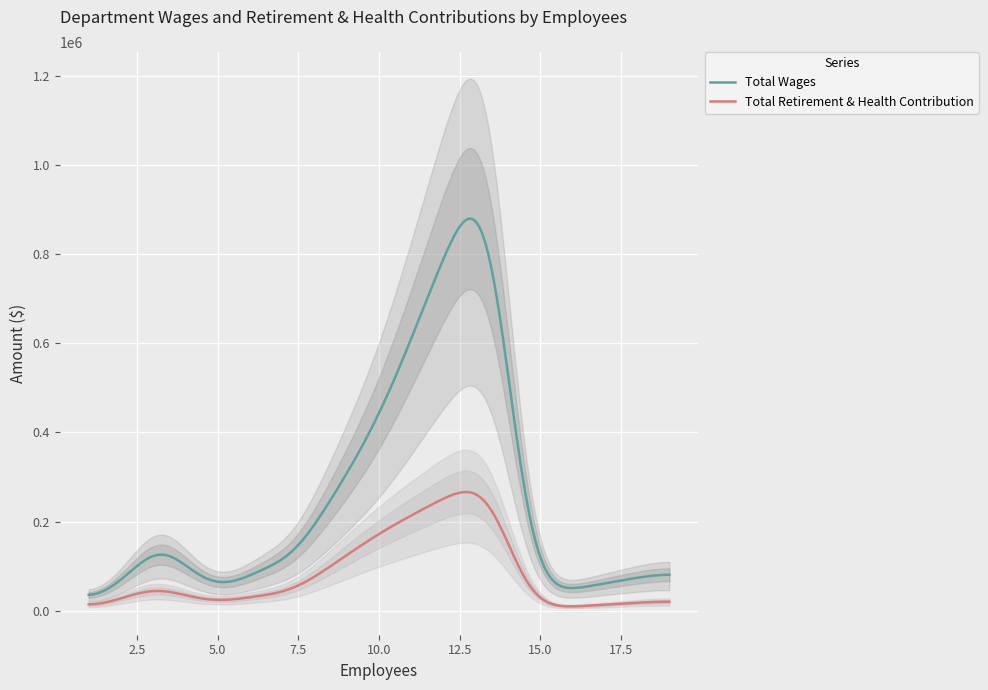

Does the chart display data point markers on the line(s)?

No